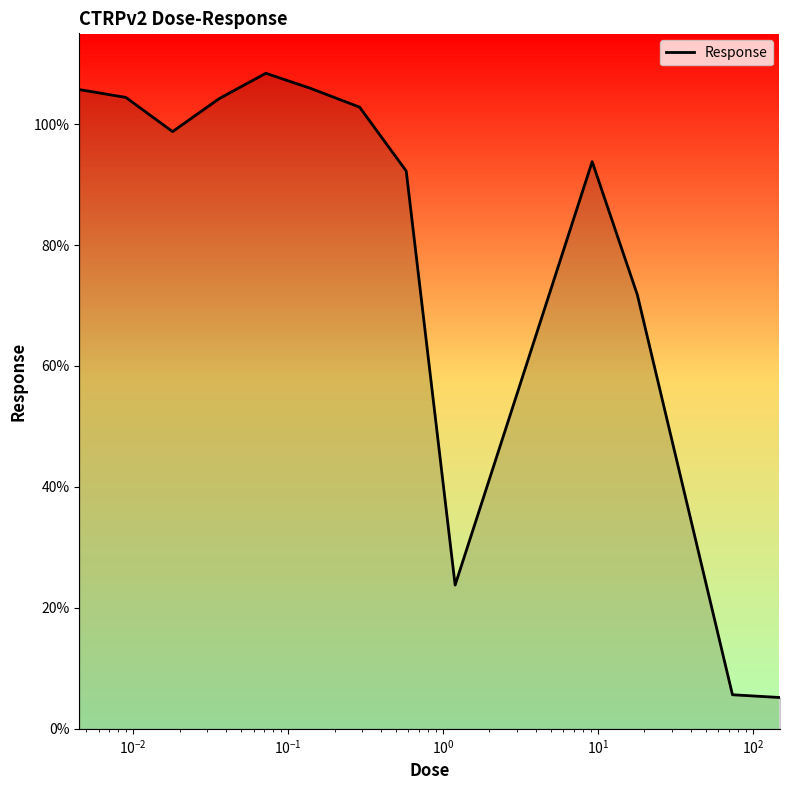

What is the smallest value displayed?

5.2